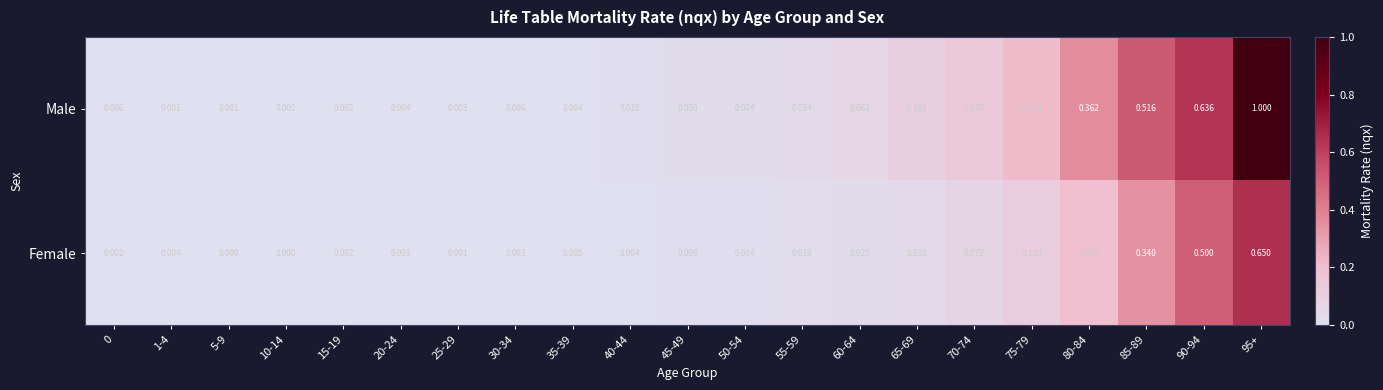

Which series has the largest range (max minus min)?

Male